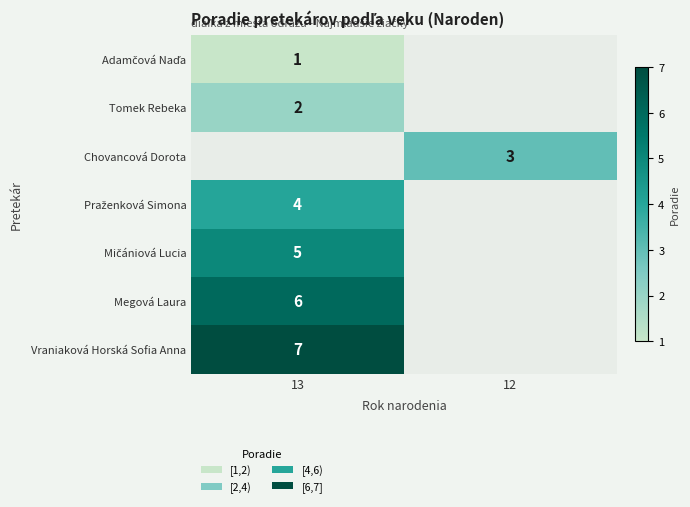

The value of Chovancová Dorota at 12 is 1. True or false?

False